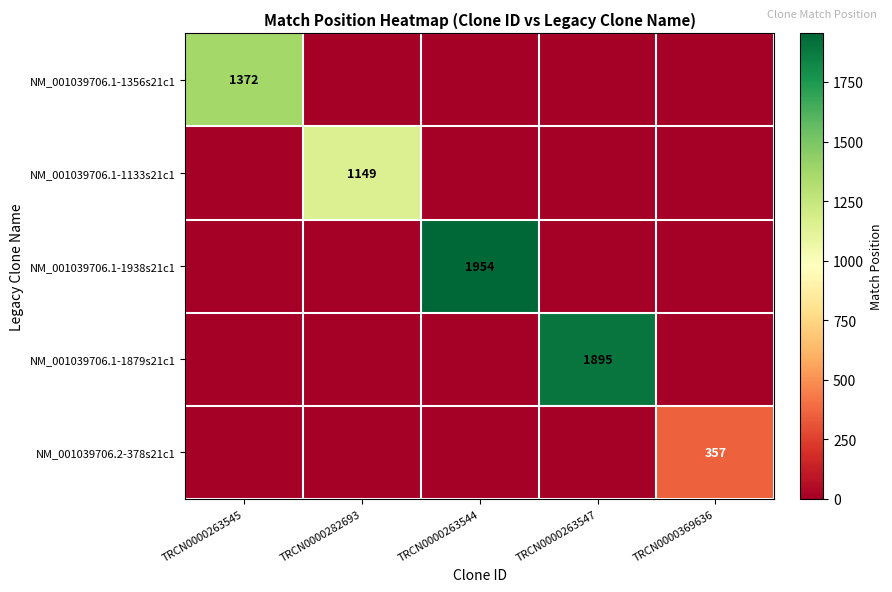

True or false: NM_001039706.1-1938s21c1 has a value of 1182 at TRCN0000263544.

False